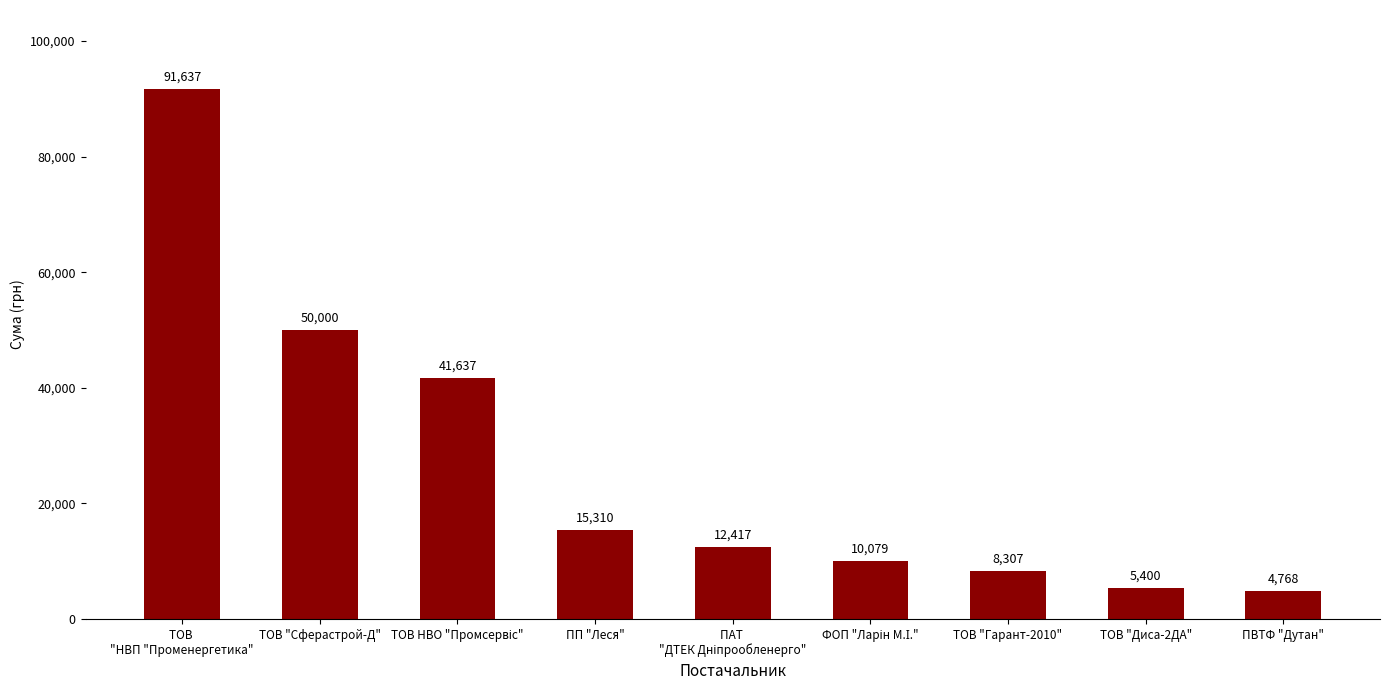

True or false: the data shows 2205.0 at ТОВ "Диса-2ДА".

False